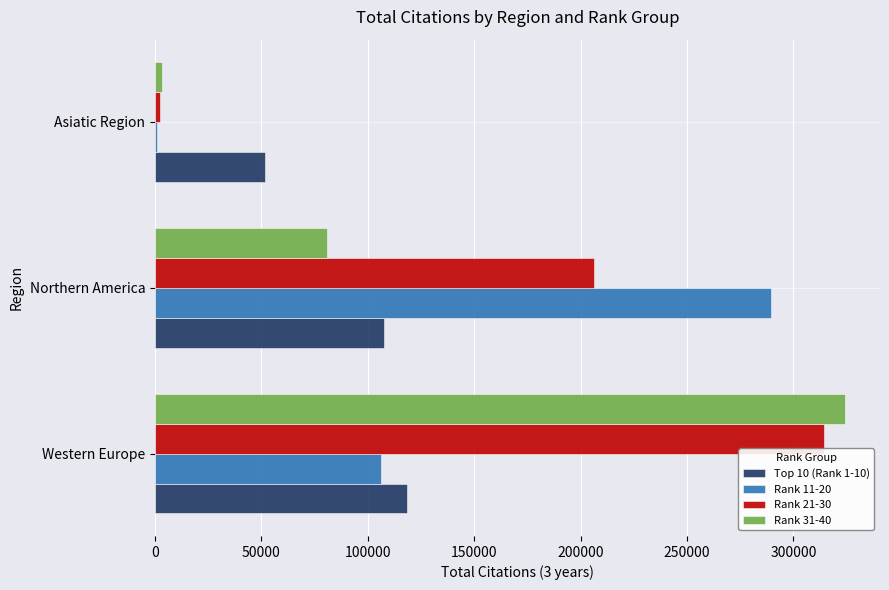

The Top 10 (Rank 1-10) series shows 107598 at Northern America. True or false?

True